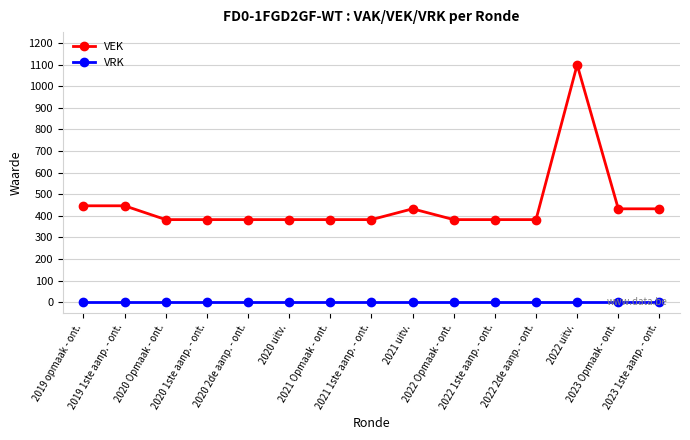

Reading left to right, what are all the values shown in this chart?

VEK: 446	446	382	382	382	382	382	382	432	382	382	382	1099	432	432
VRK: 0	0	0	0	0	0	0	0	0	0	0	0	0	0	0